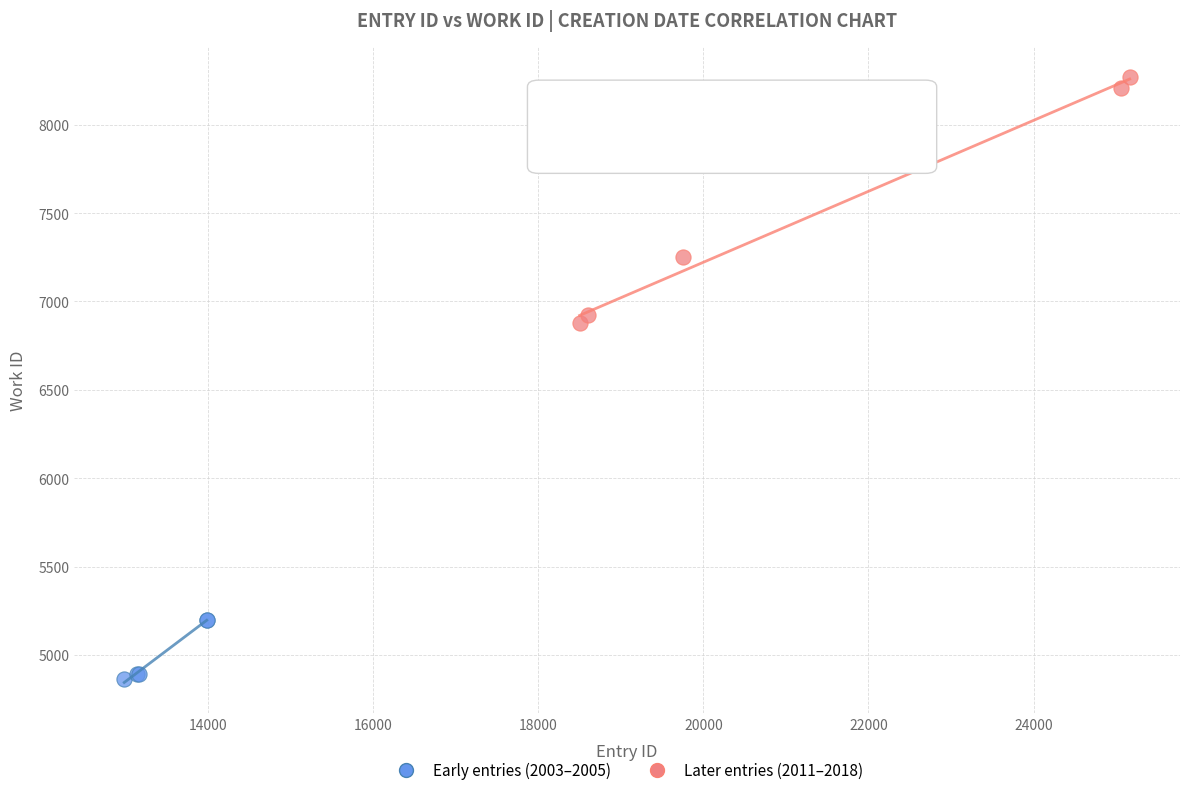

Which series reaches the minimum Y coordinate?

Early entries (2003–2005)